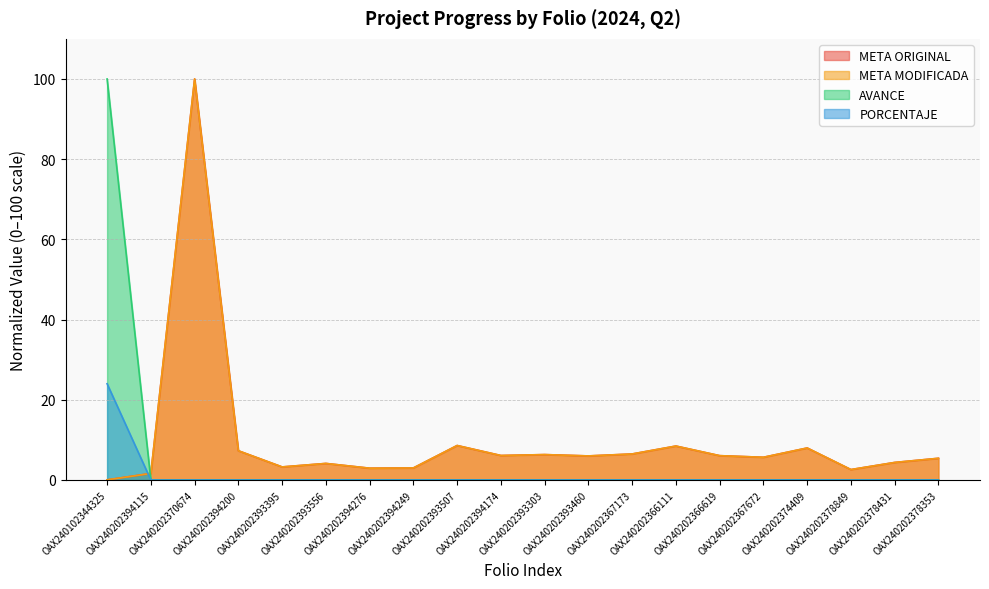

How many lines are shown in the chart?

4